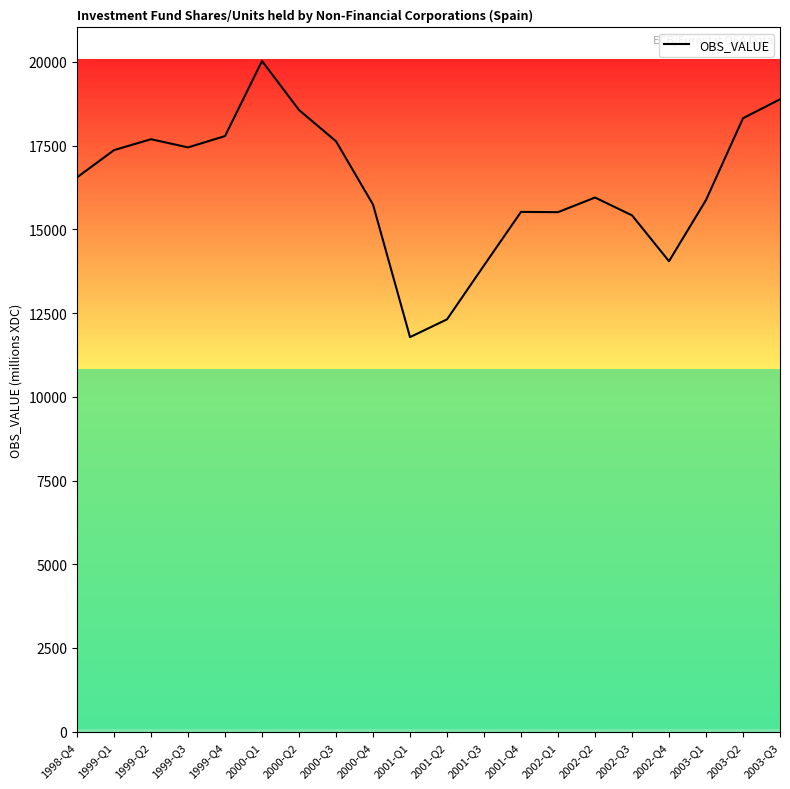

Which category has the lowest value across all series?

2001-Q1